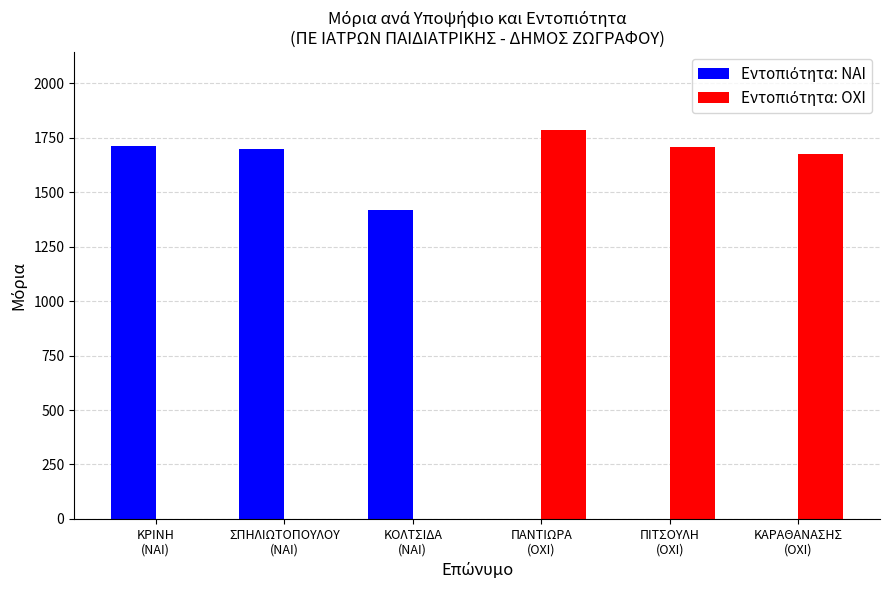

At ΚΡΙΝΗ
(ΝΑΙ), list the series in order from smallest to largest.

Εντοπιότητα: ΝΑΙ, Εντοπιότητα: ΟΧΙ